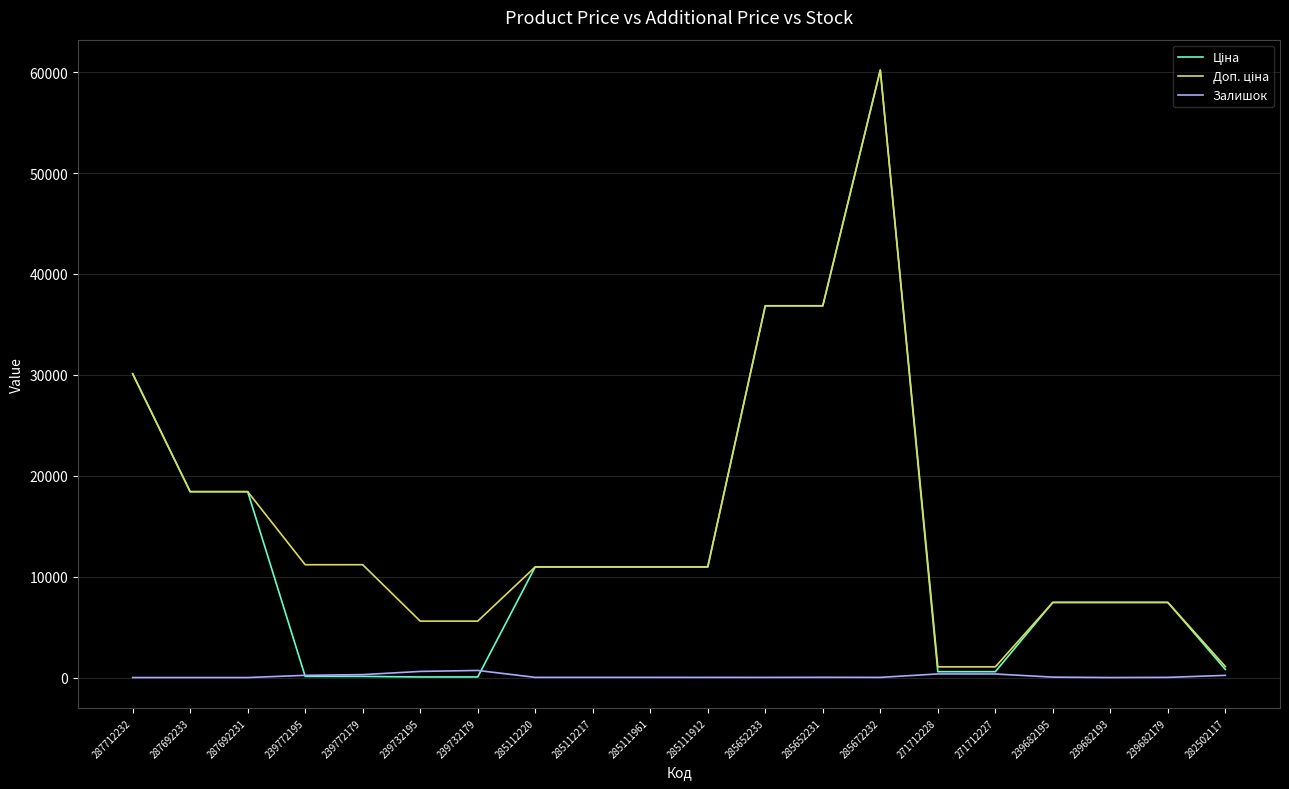

At which category is the sum across all series the highest?

285672232